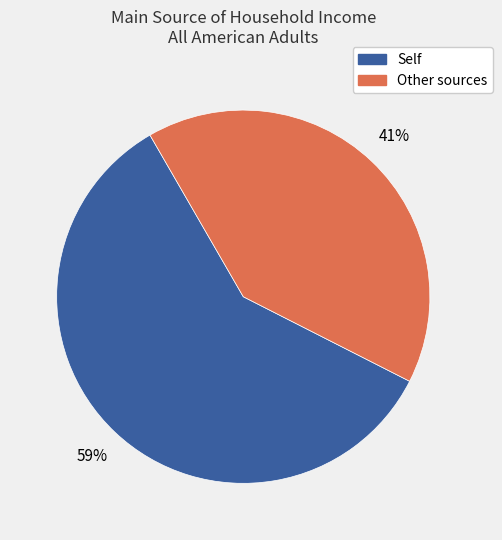

How many slices are in this pie chart?

2